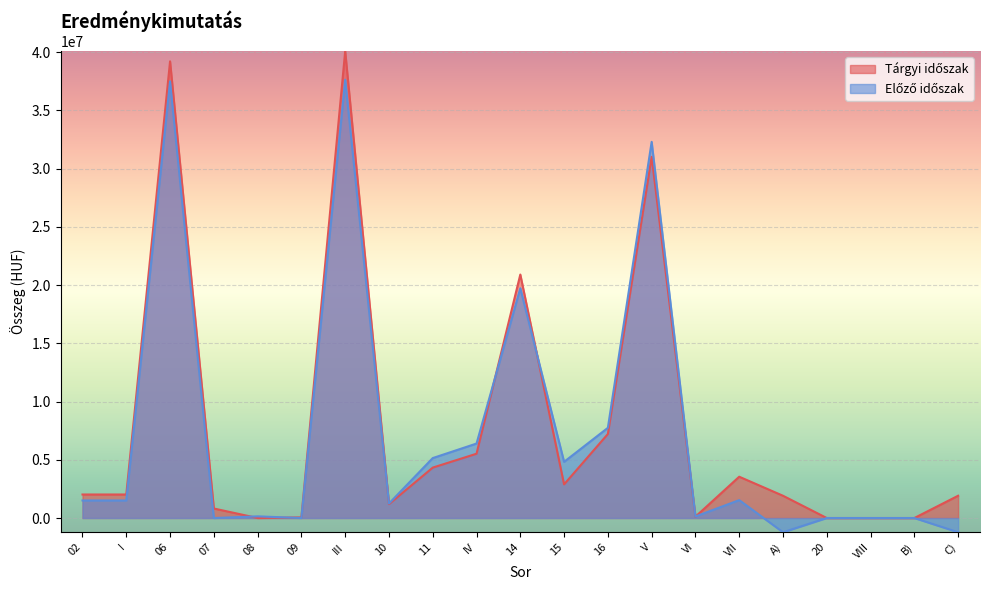

Which series ends up on top after the final intersection of Tárgyi időszak and Előző időszak?

Tárgyi időszak